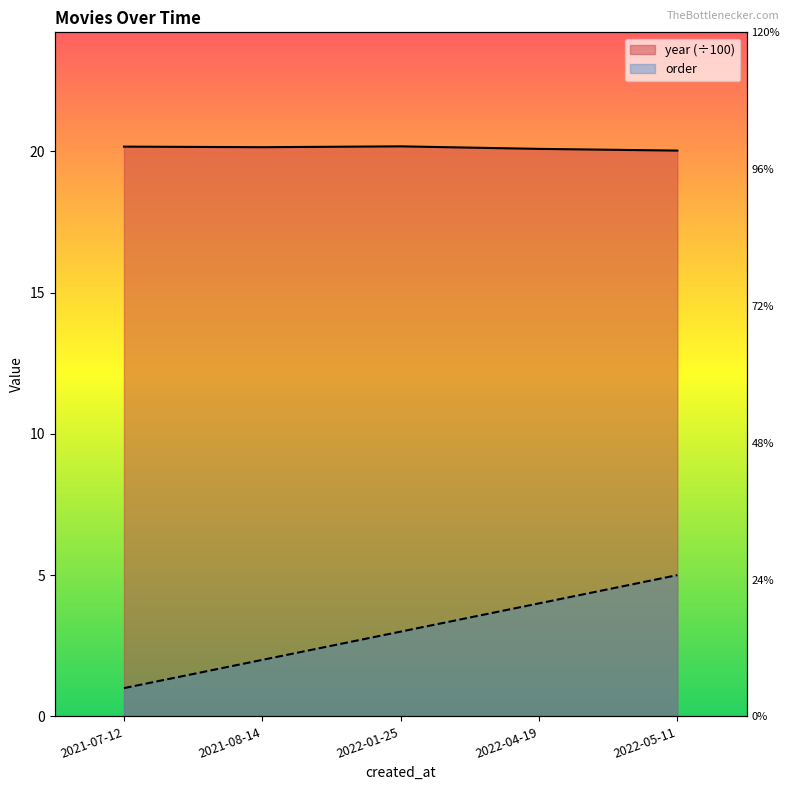

The order series shows 1.0 at 2021-07-12. True or false?

True